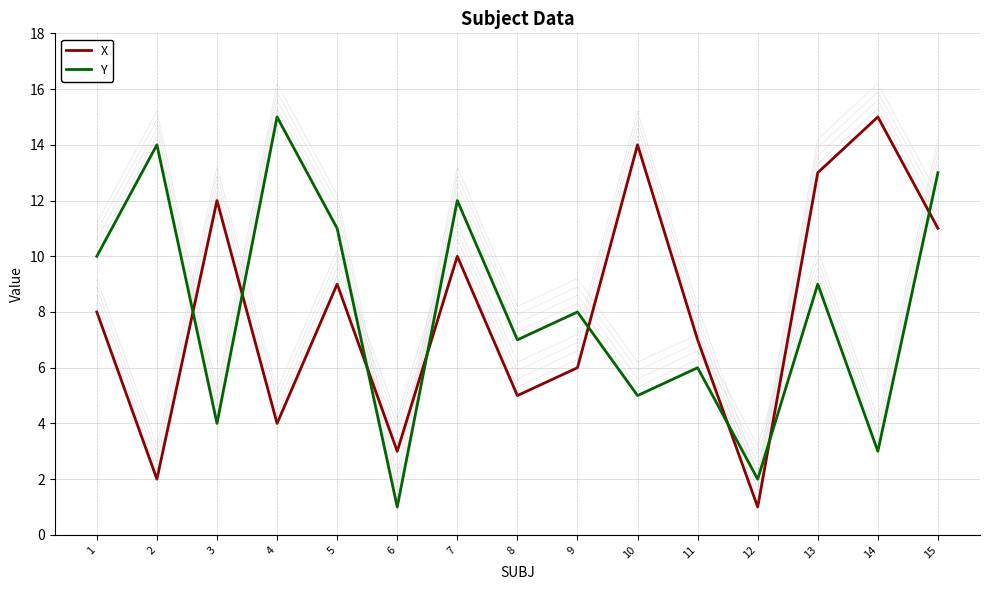

What is the maximum value shown in the chart?

15